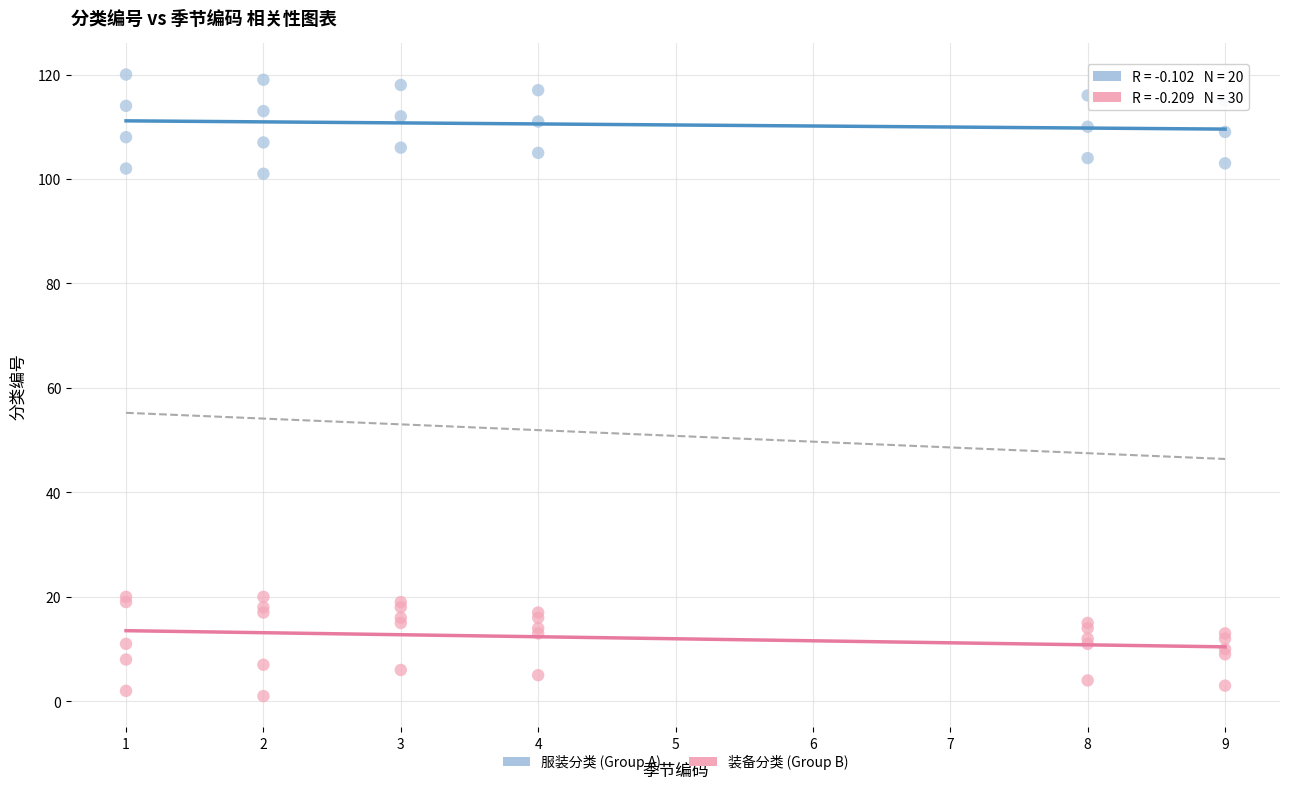

Which series reaches the maximum Y coordinate?

服装分类 (Group A)